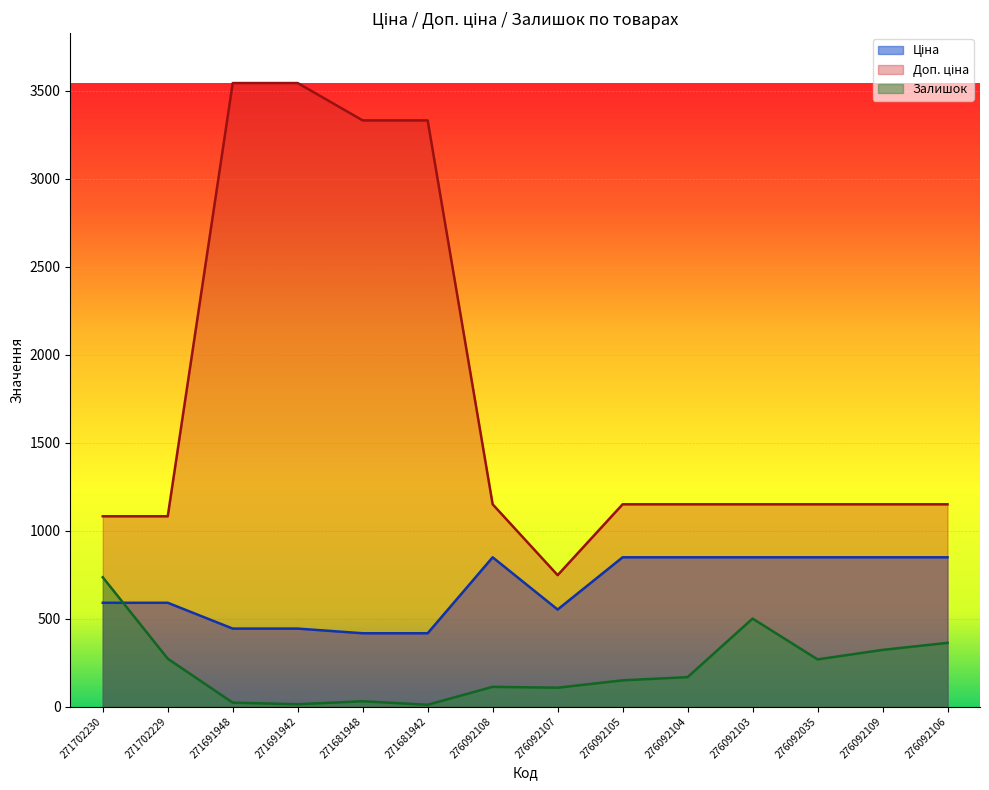

What is the average value of the Залишок series?

219.2